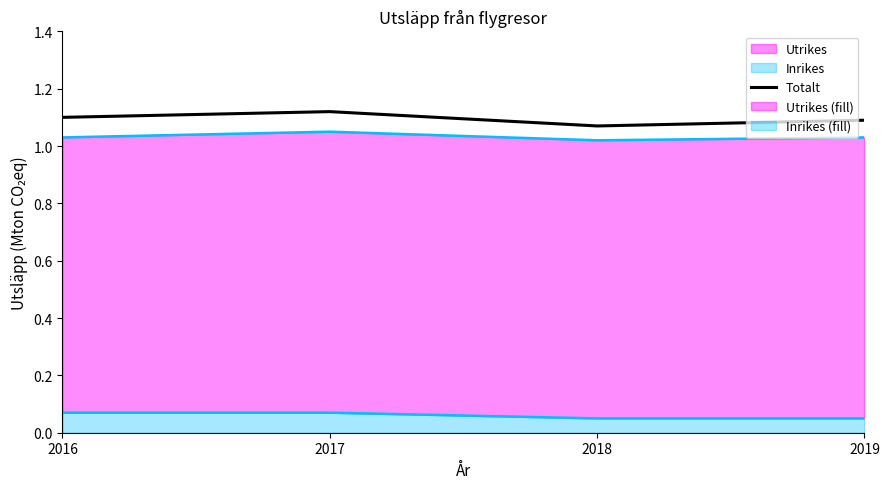

How many values are between 1 and 2?

4